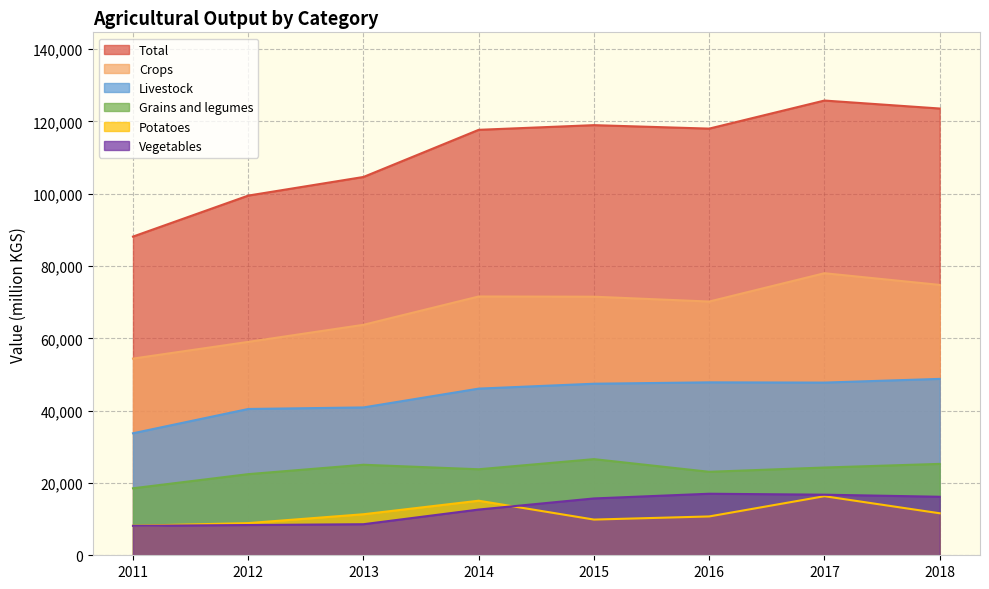

True or false: Livestock has a value of 60278.1 at 2011.

False